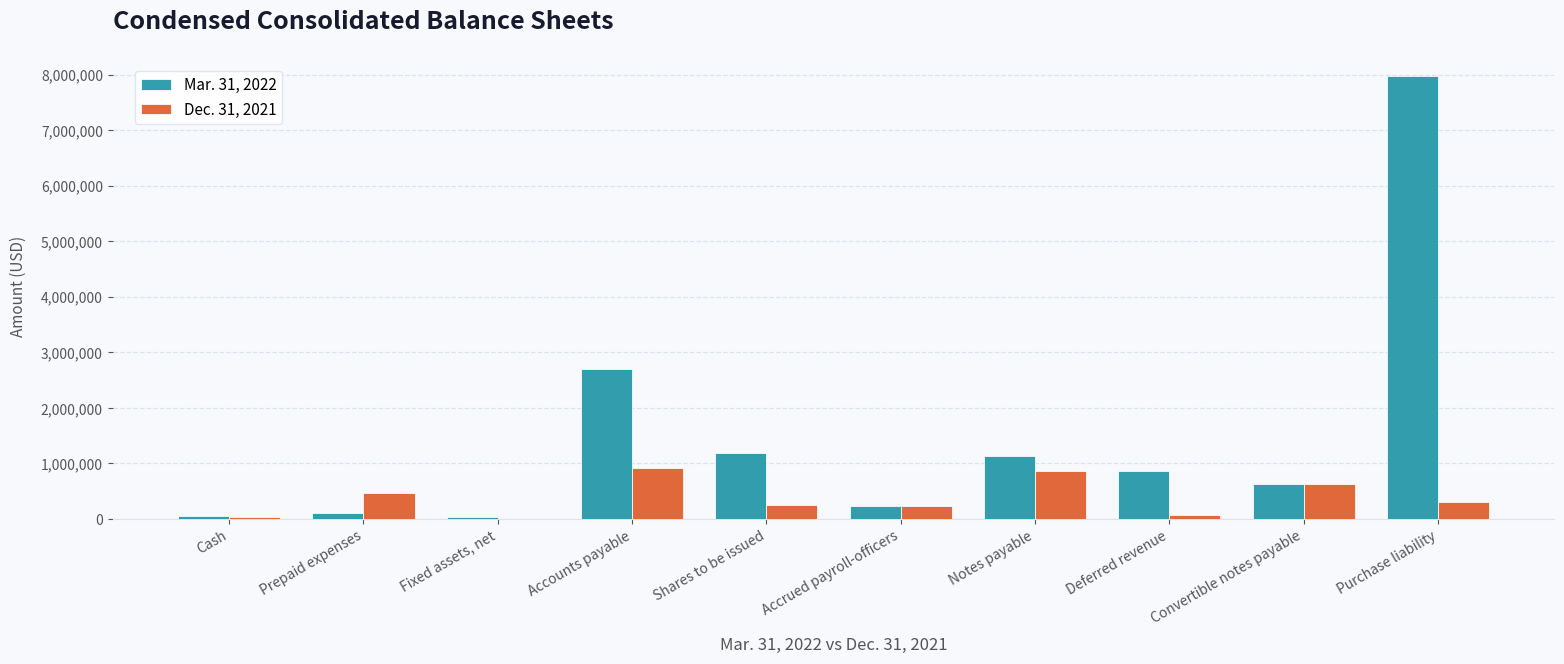

Which series has the largest total across all categories?

Mar. 31, 2022